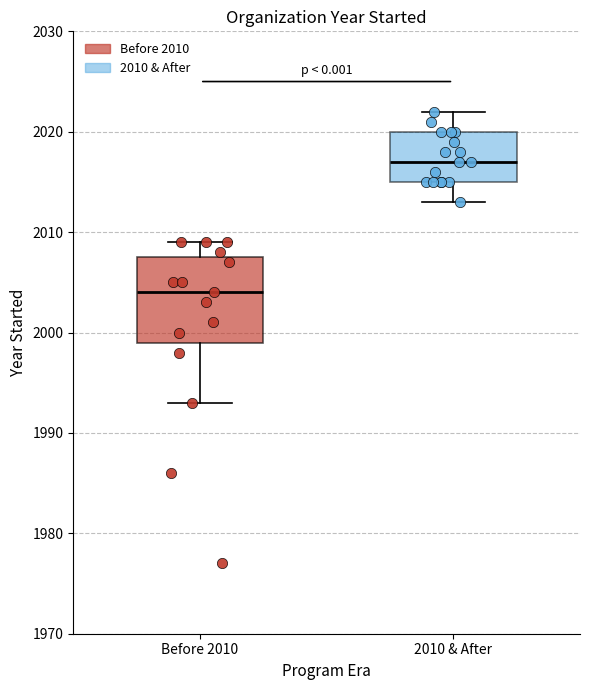

Which box's median line is the lowest?

Before 2010